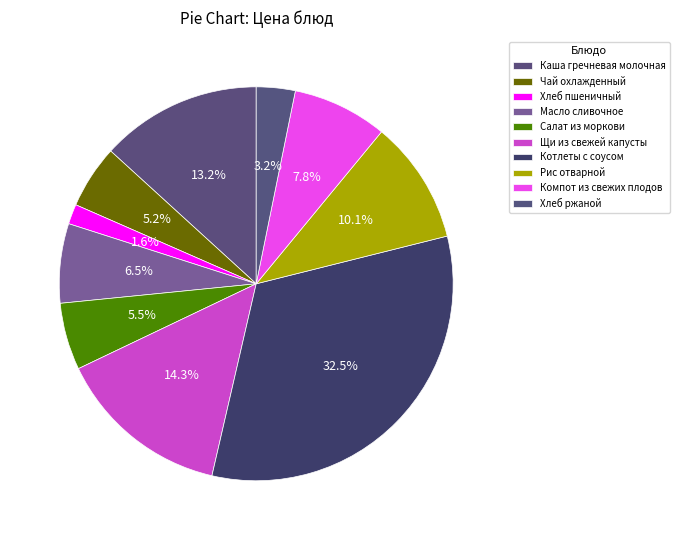

To the nearest percent, what portion does Компот из свежих плодов represent?

8%